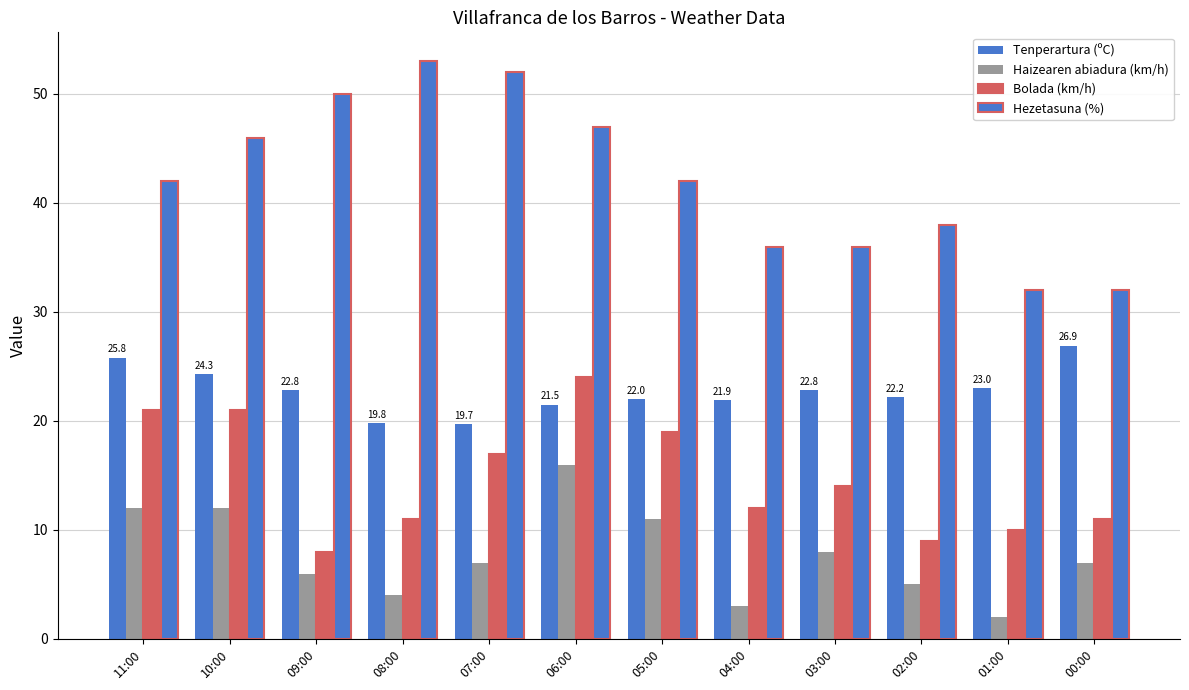

List the labels in order of Hezetasuna (%) value, largest first.

08:00, 07:00, 09:00, 06:00, 10:00, 11:00, 05:00, 02:00, 04:00, 03:00, 01:00, 00:00